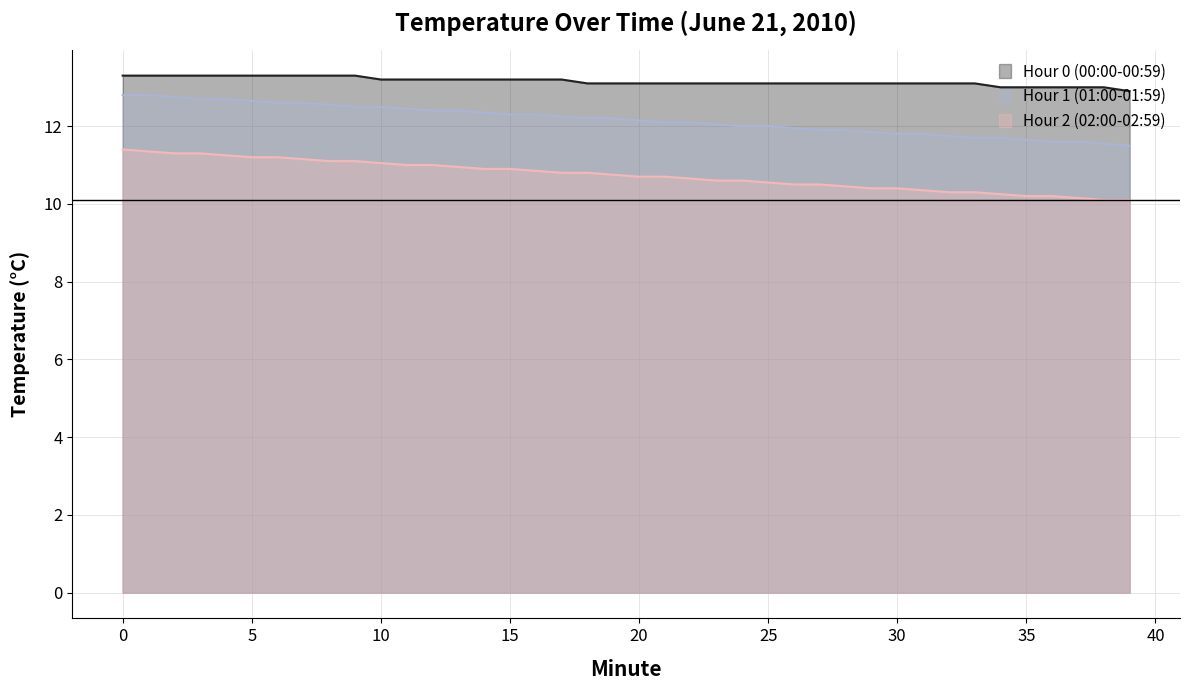

At which label is Hour 2 (02:00-02:59) closest to 10?

38